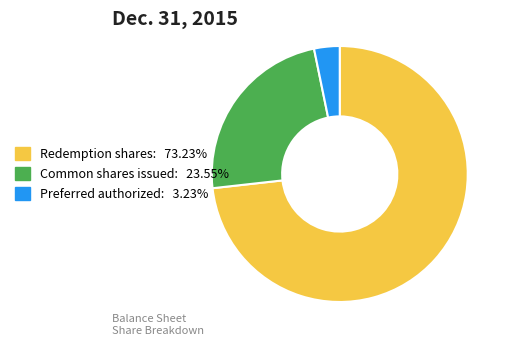

Is there a majority slice in this chart?

Yes